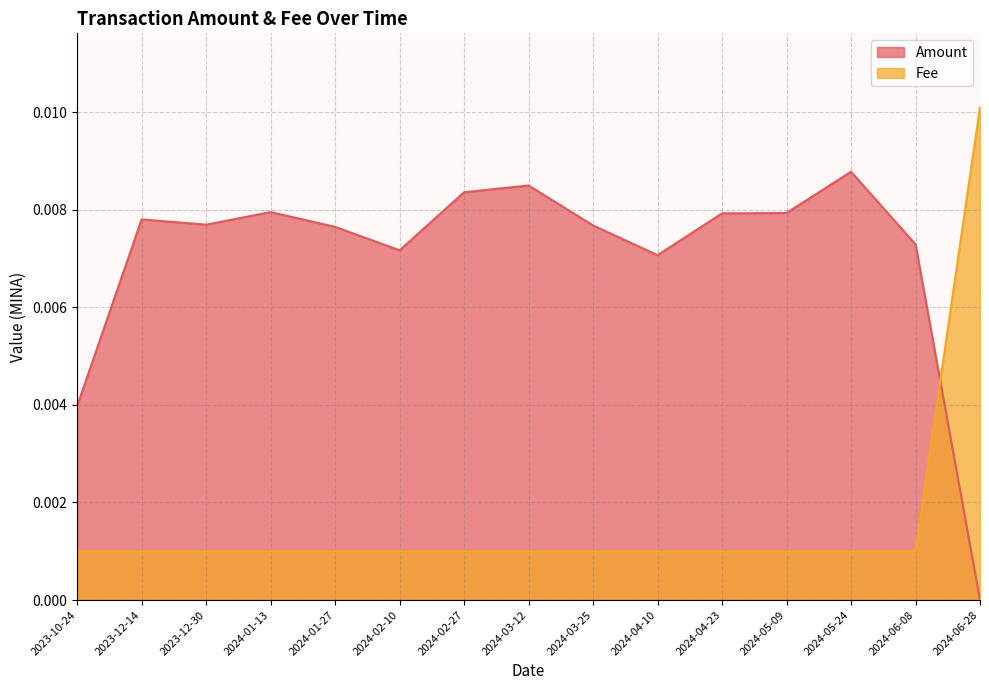

Which series has the largest range (max minus min)?

Fee